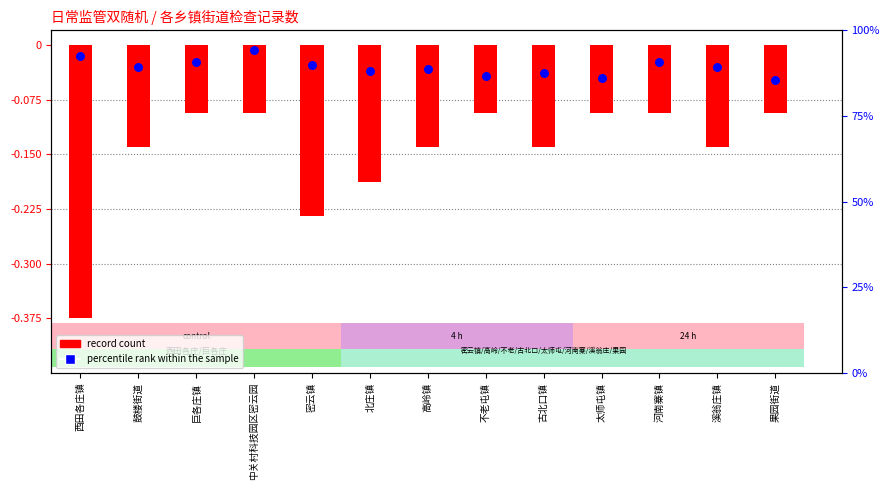

Between 中关村科技园区密云园 and 巨各庄镇, which is larger?

中关村科技园区密云园